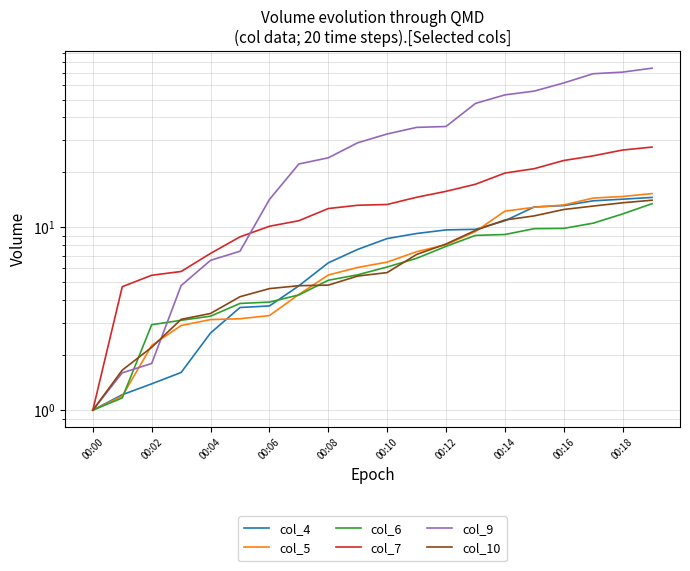

Is the value of col_10 at 19 greater than the value of col_6 at 00:14?

Yes